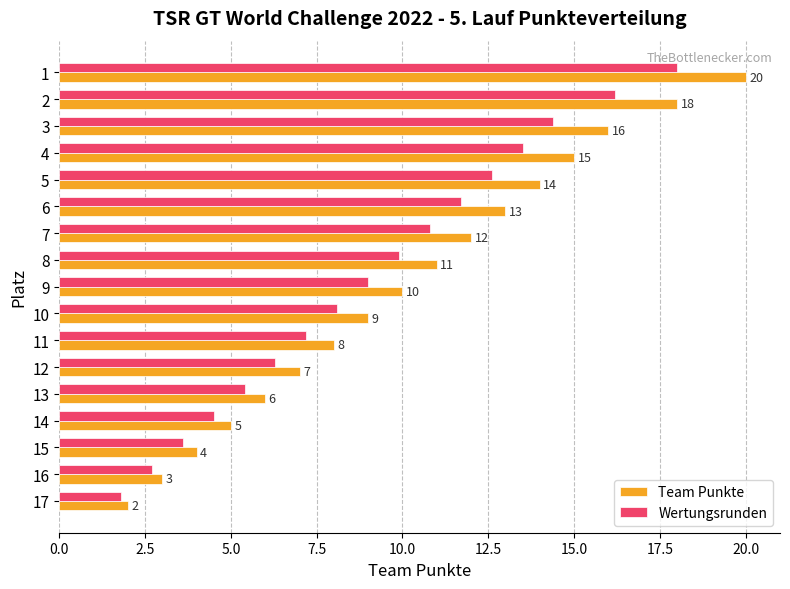

List the series in order of their peak value, lowest first.

Wertungsrunden, Team Punkte